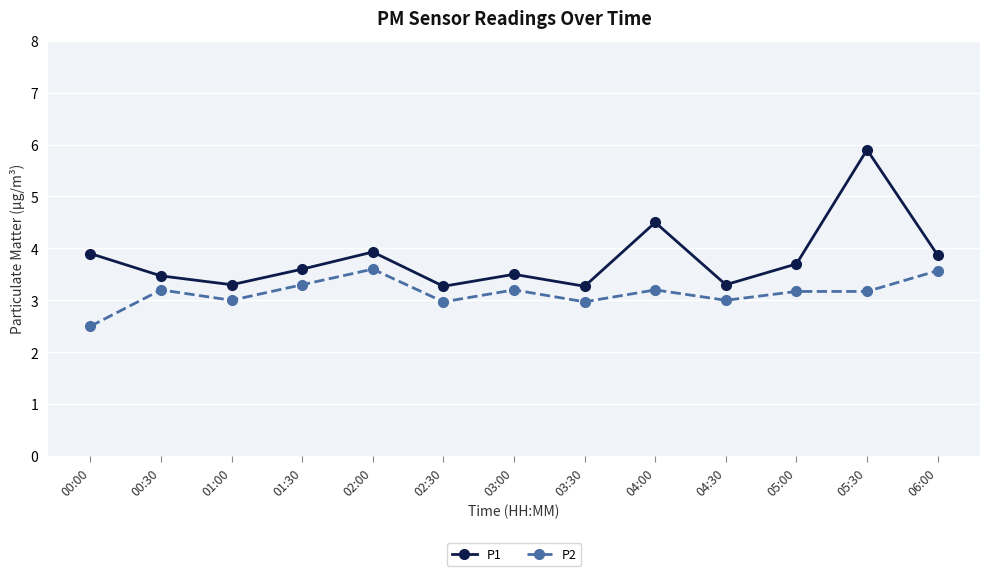

What is the highest value of the P2 series?

3.6